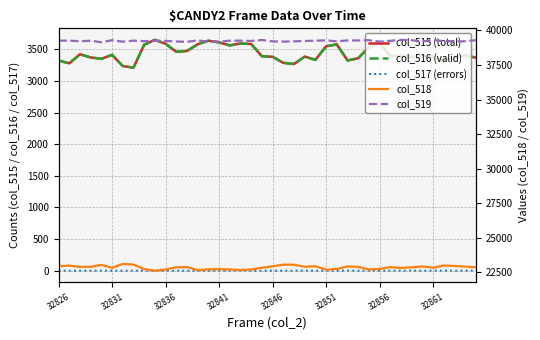

Is it true that col_519 equals 39187 at 32856?

True